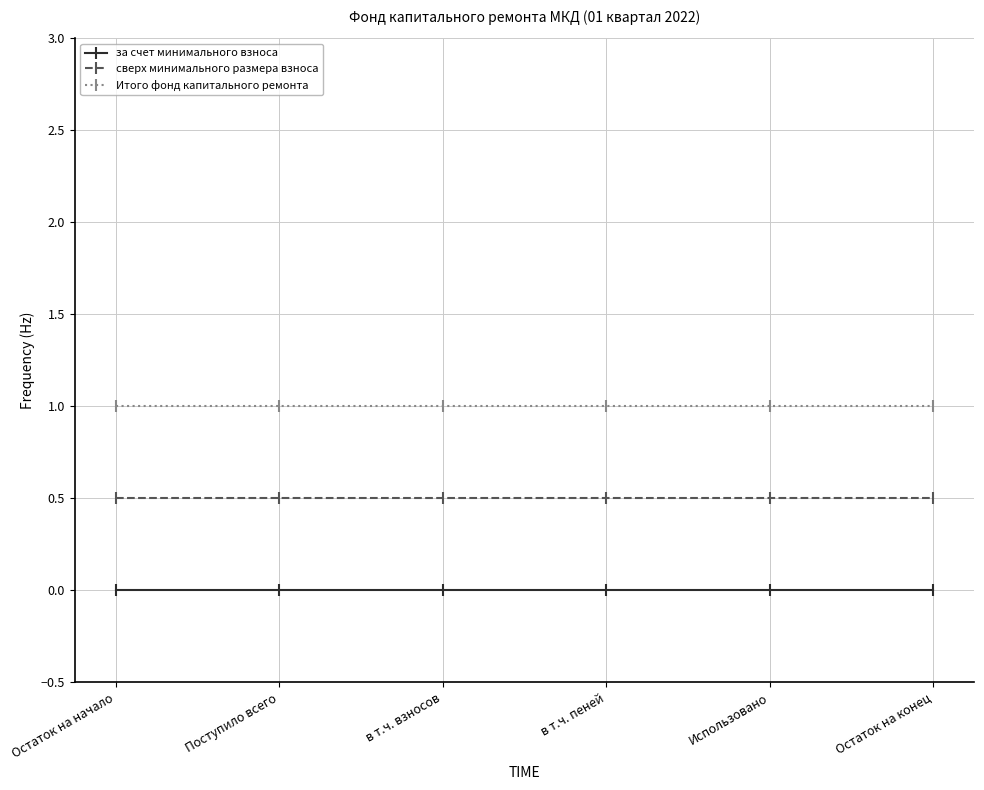

The Итого фонд капитального ремонта series shows 1.0 at Использовано. True or false?

True